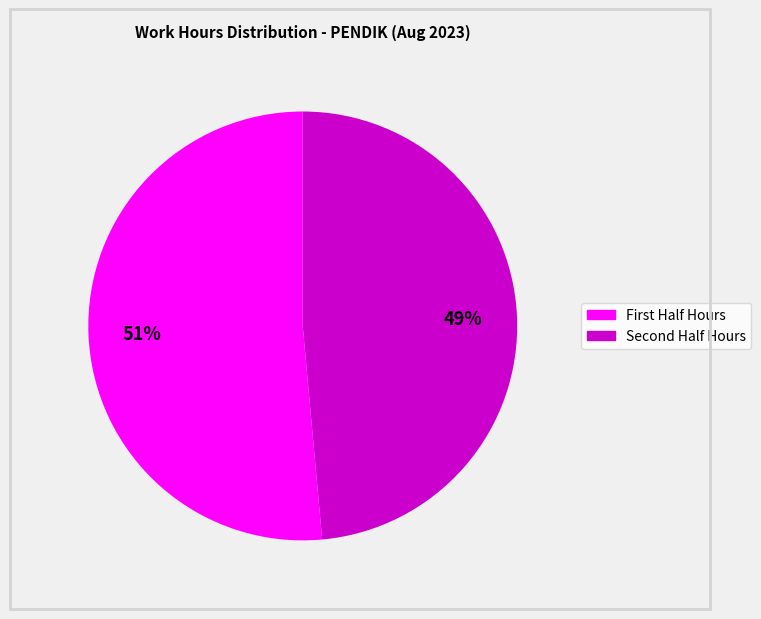

Rank the categories by value from highest to lowest.

First Half Hours, Second Half Hours